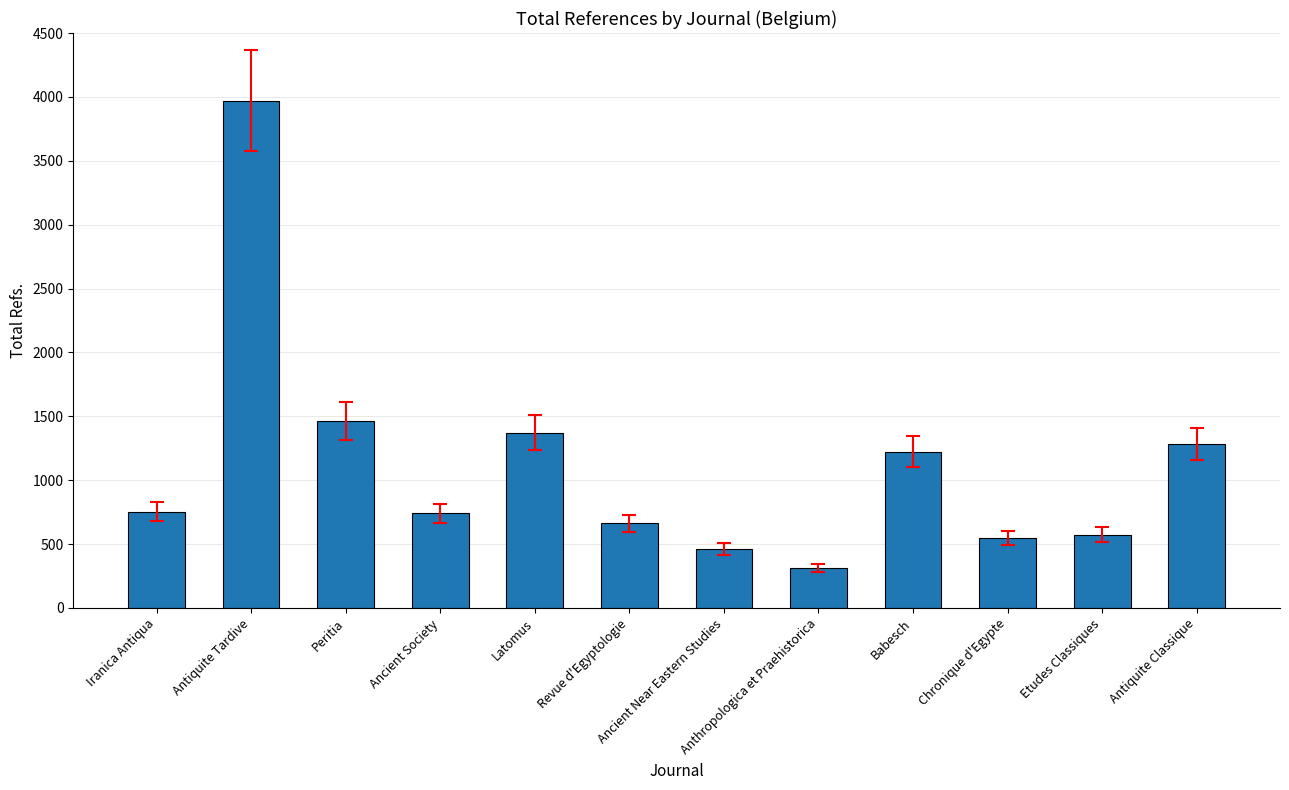

What is the minimum value shown in the chart?

313